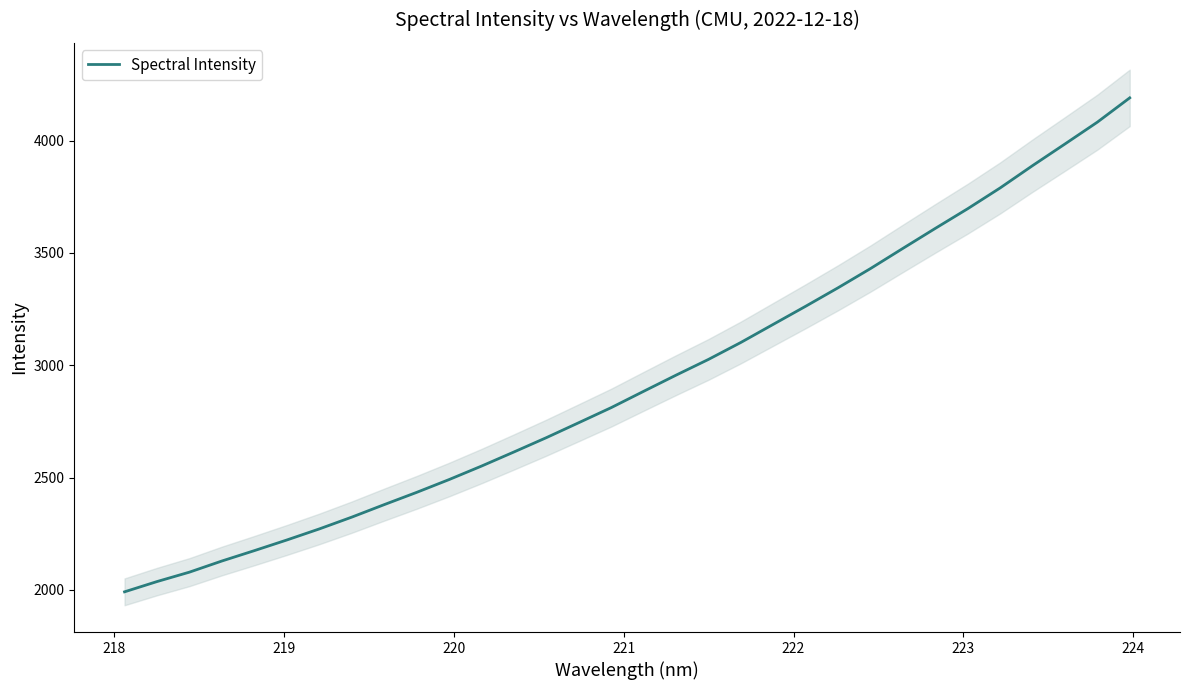

What is the average value?

2934.0